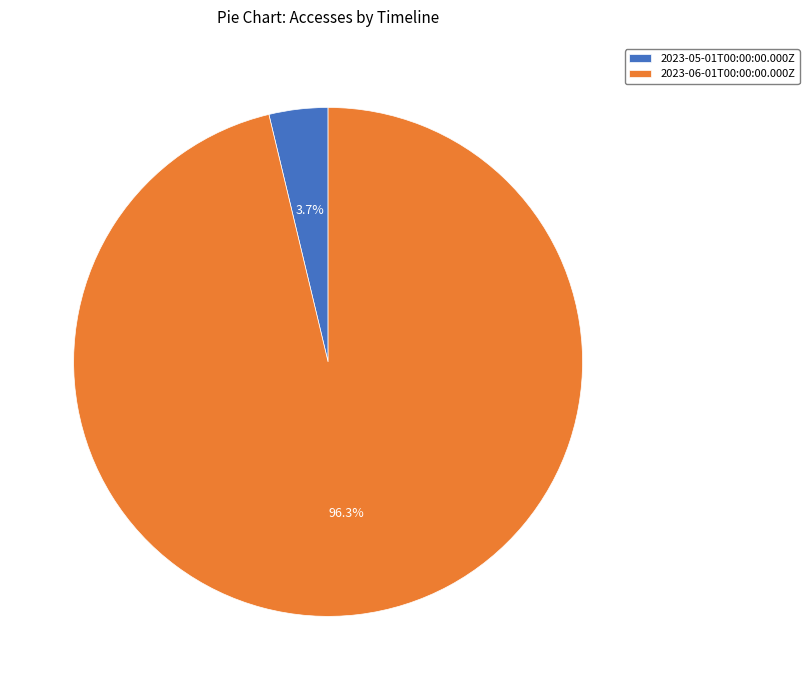

Rank the categories by value from highest to lowest.

2023-06-01T00:00:00.000Z, 2023-05-01T00:00:00.000Z